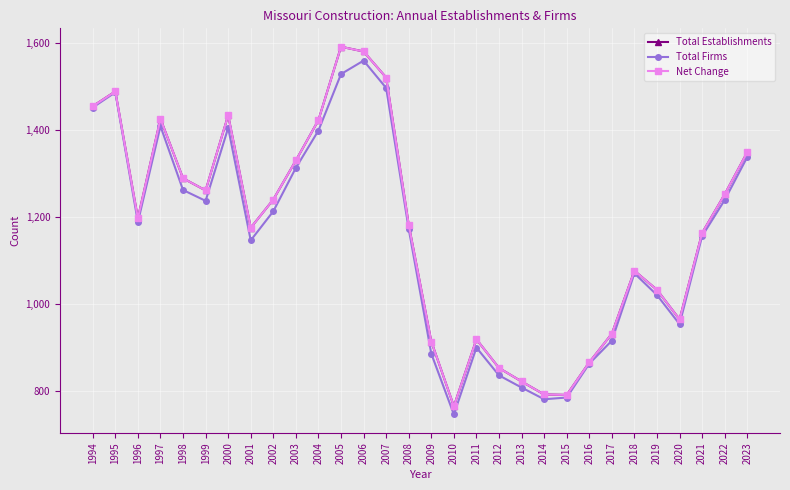

What is the total value across all series at 1994?

4362